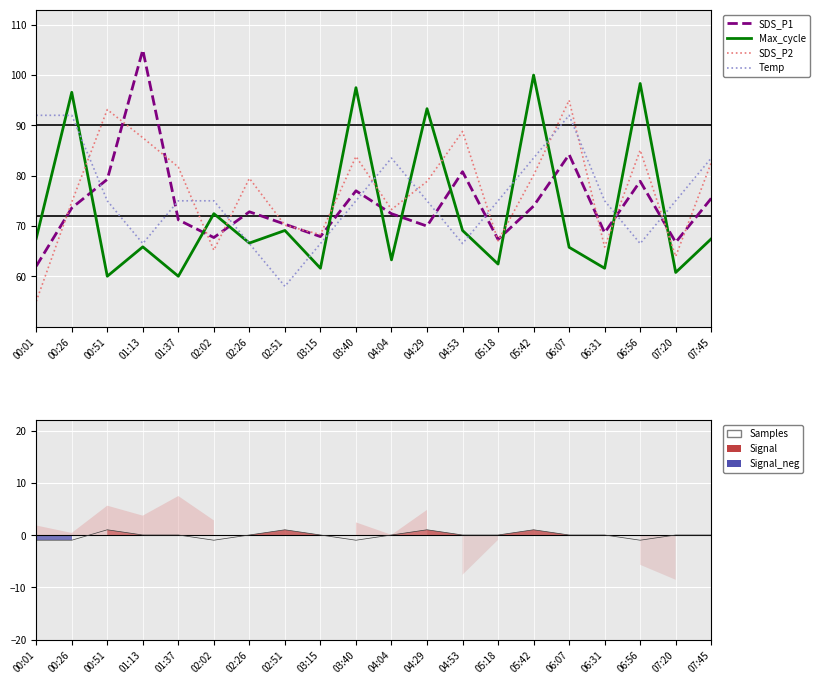

At which category does Temp reach its first local valley?

01:13